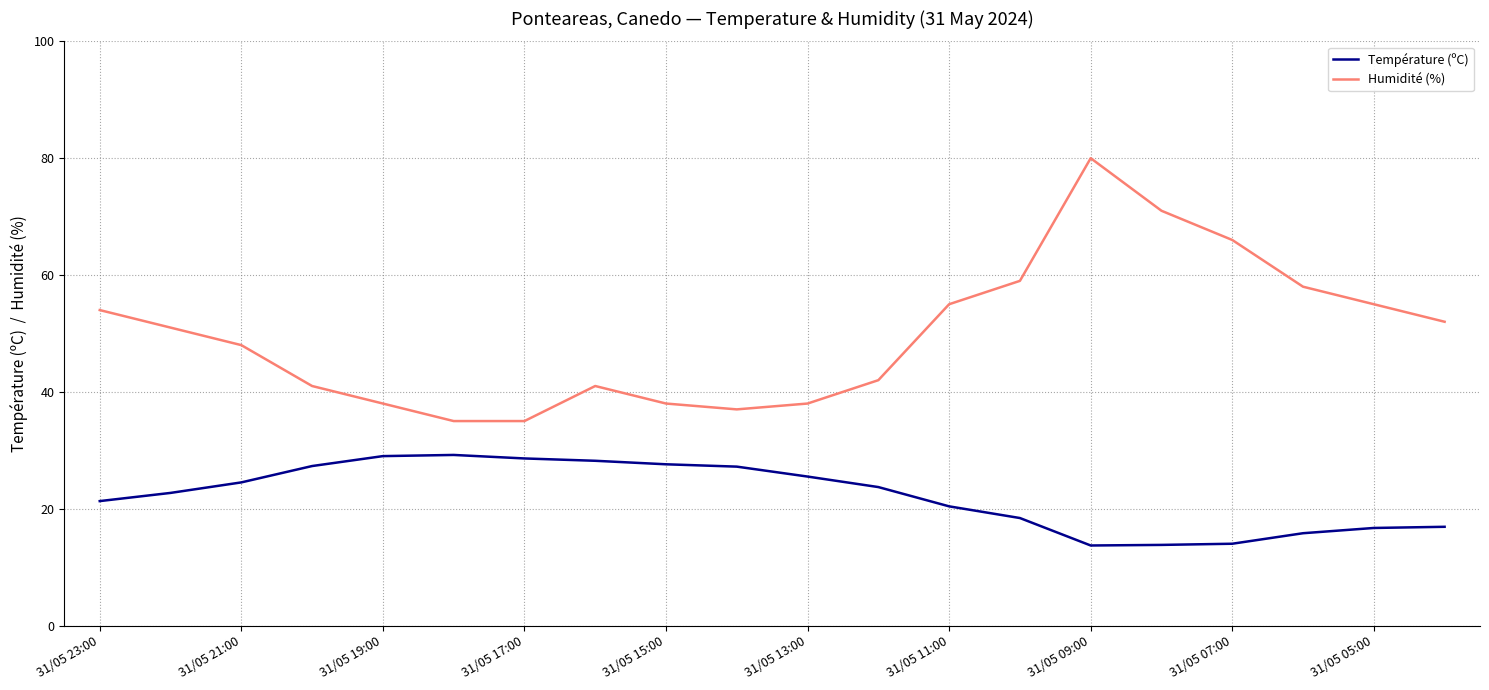

At how many categories does at least one series exceed 65?

3